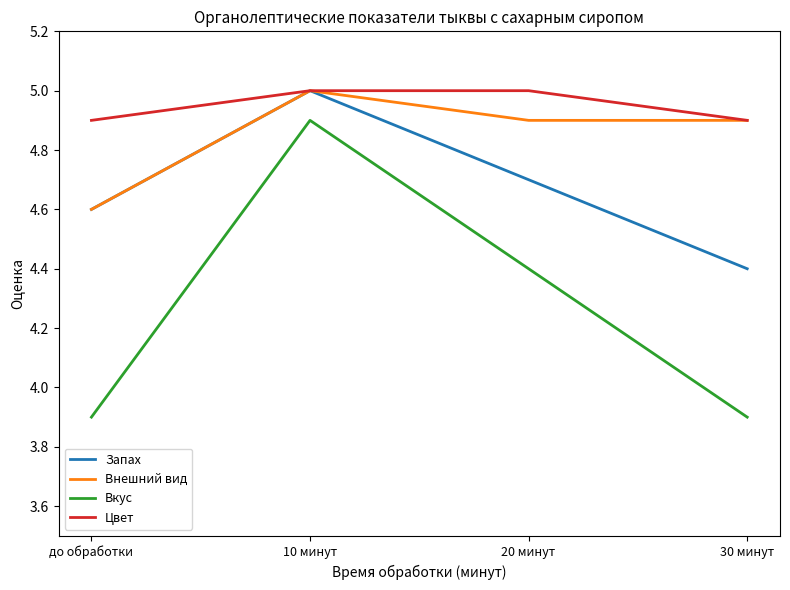

What is the greatest value displayed?

5.0